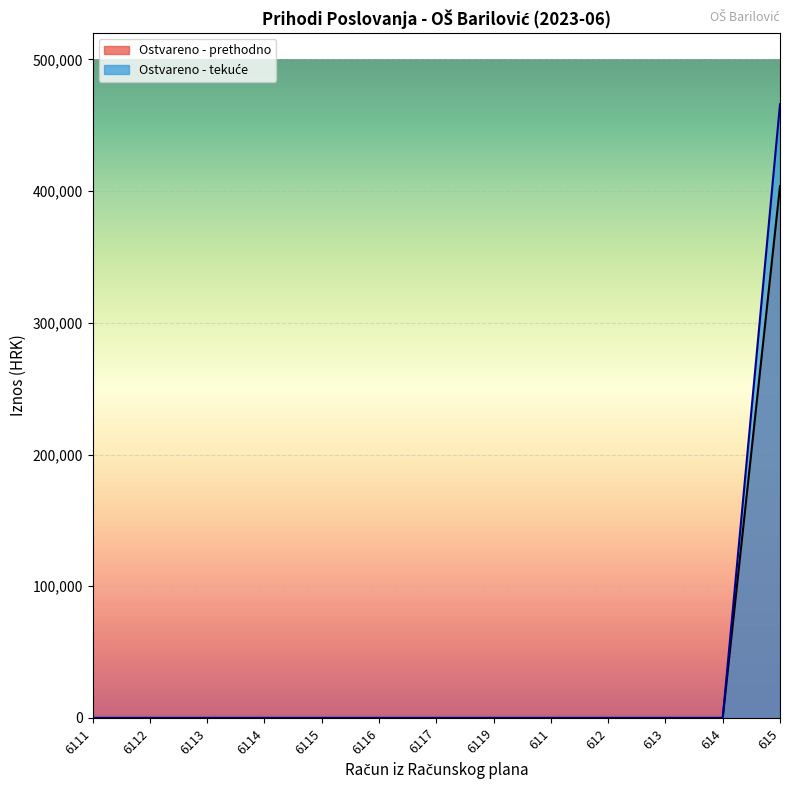

Which has a higher value, 615 or 6116?

615